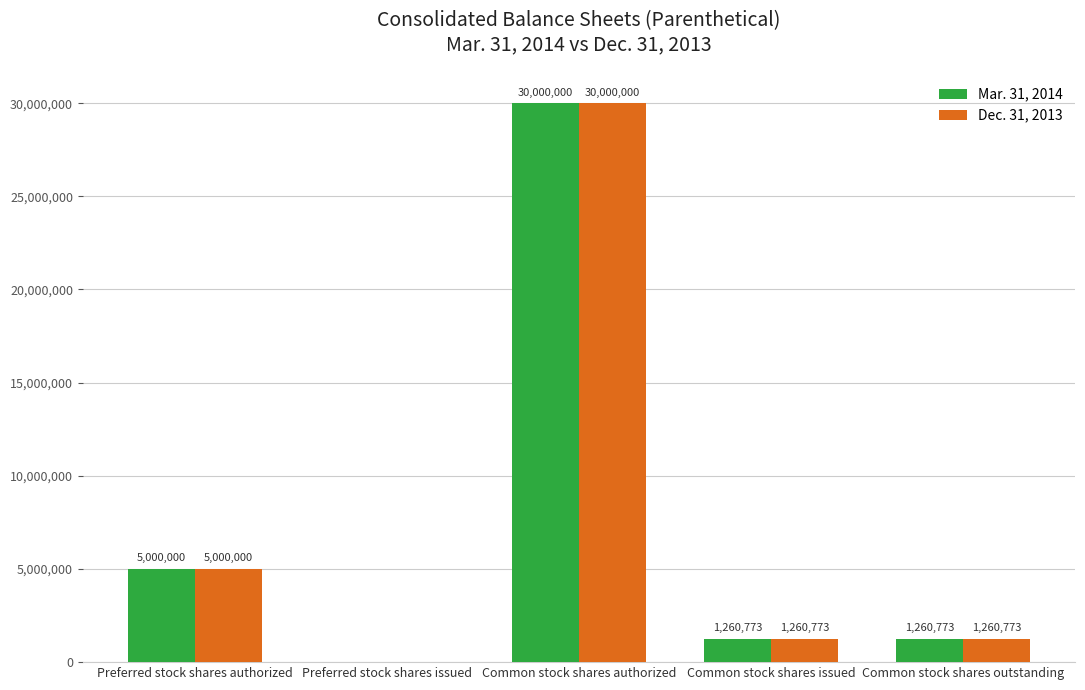

What is the maximum value for Dec. 31, 2013?

30000000